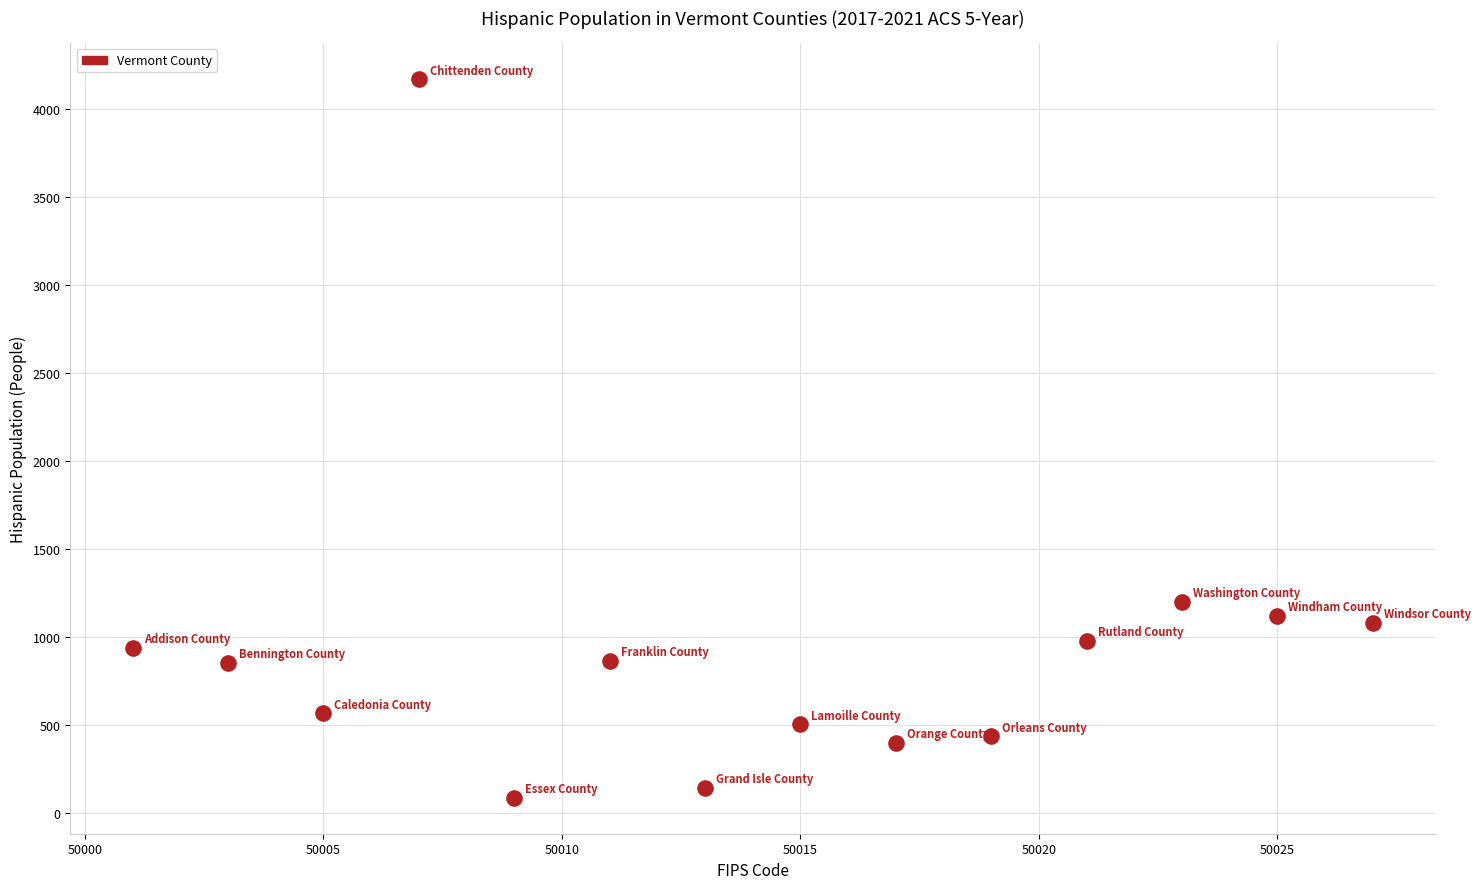

What Y value in the scatter plot is closest to 2130?

1201